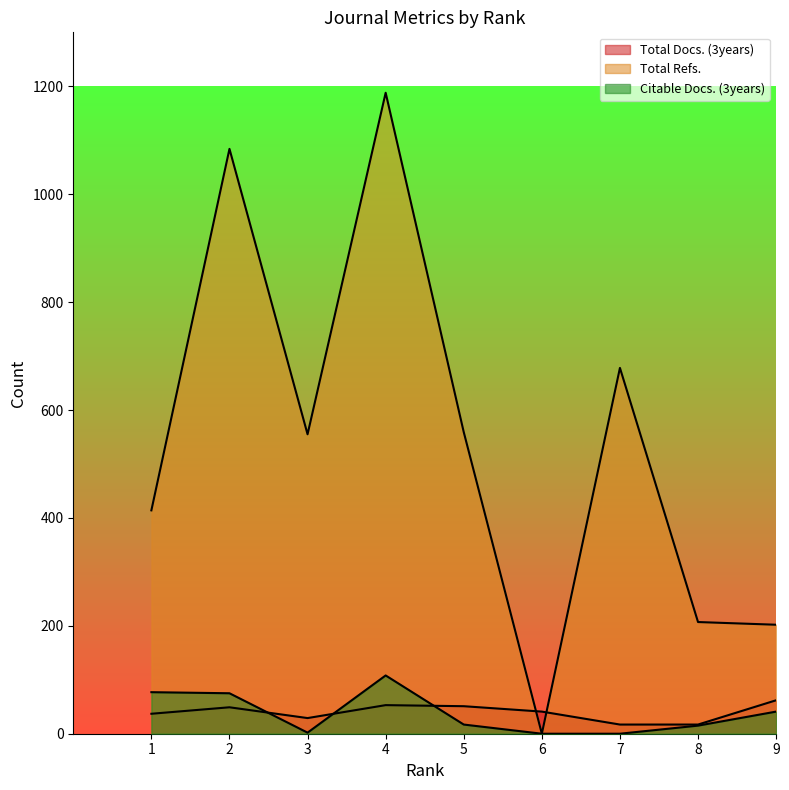

What is the sum of all Total Refs. values?

4887